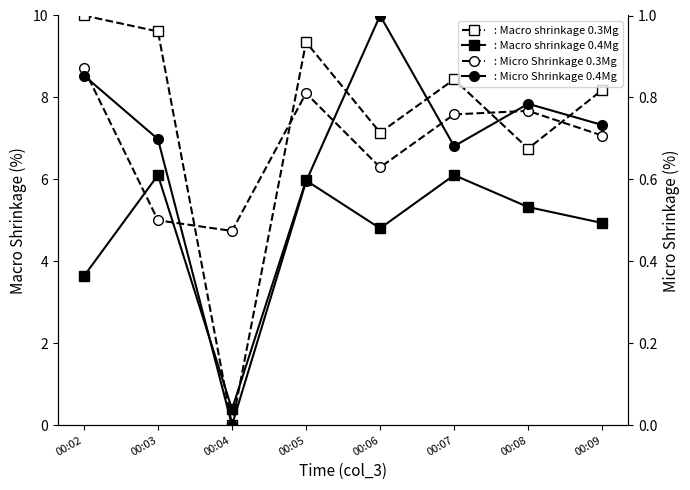

At how many categories does at least one series exceed 8?

5